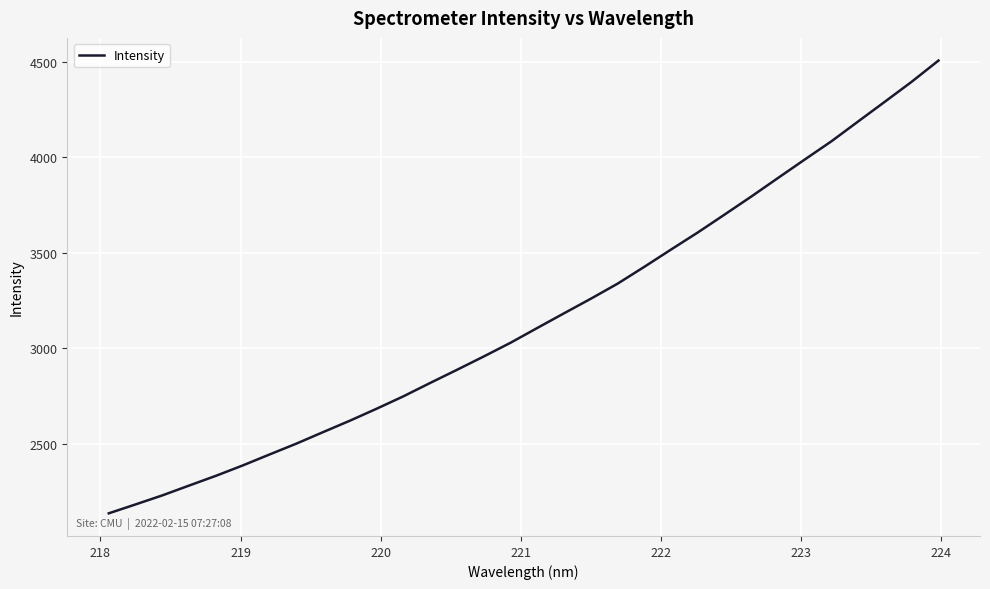

What is the greatest value displayed?

4506.5